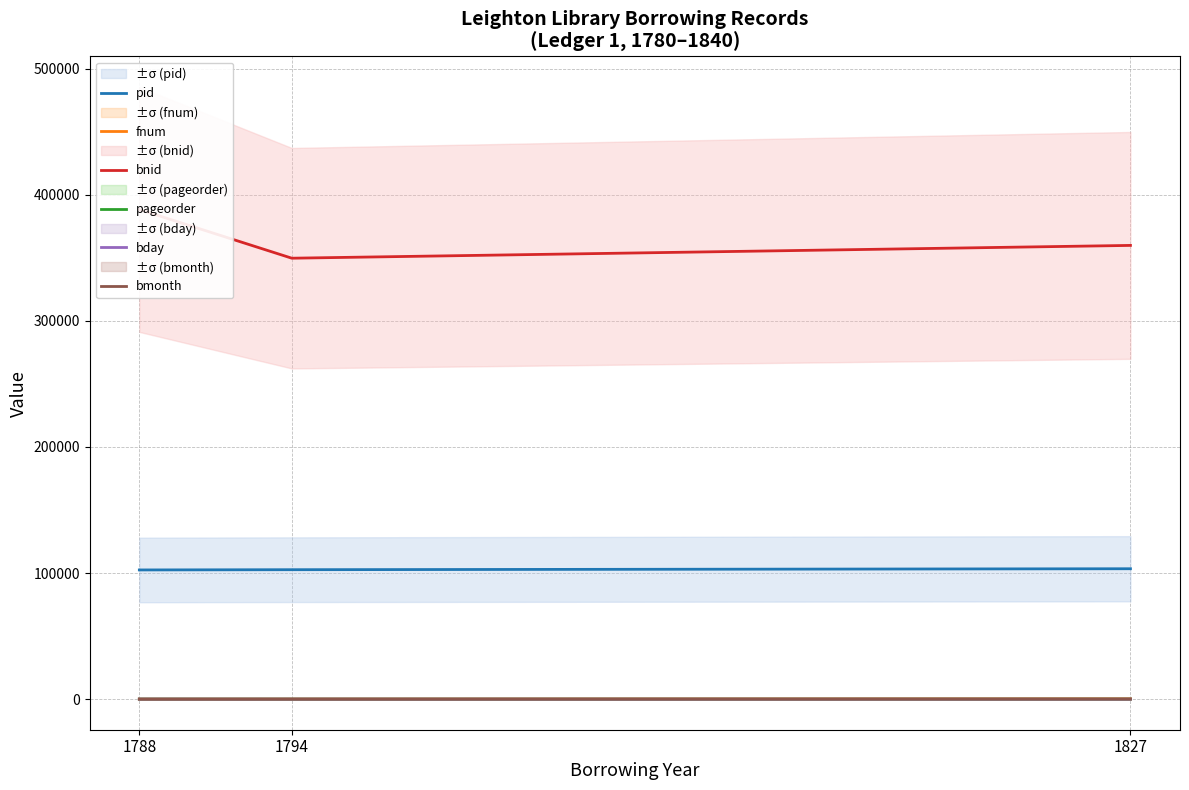

Reading left to right, what are all the values shown in this chart?

pid: 102449	102644	103400
fnum: 16	81	334
bnid: 388312	349688	359835
pageorder: 40	8	9
bday: 23	8	15
bmonth: 5	9	2